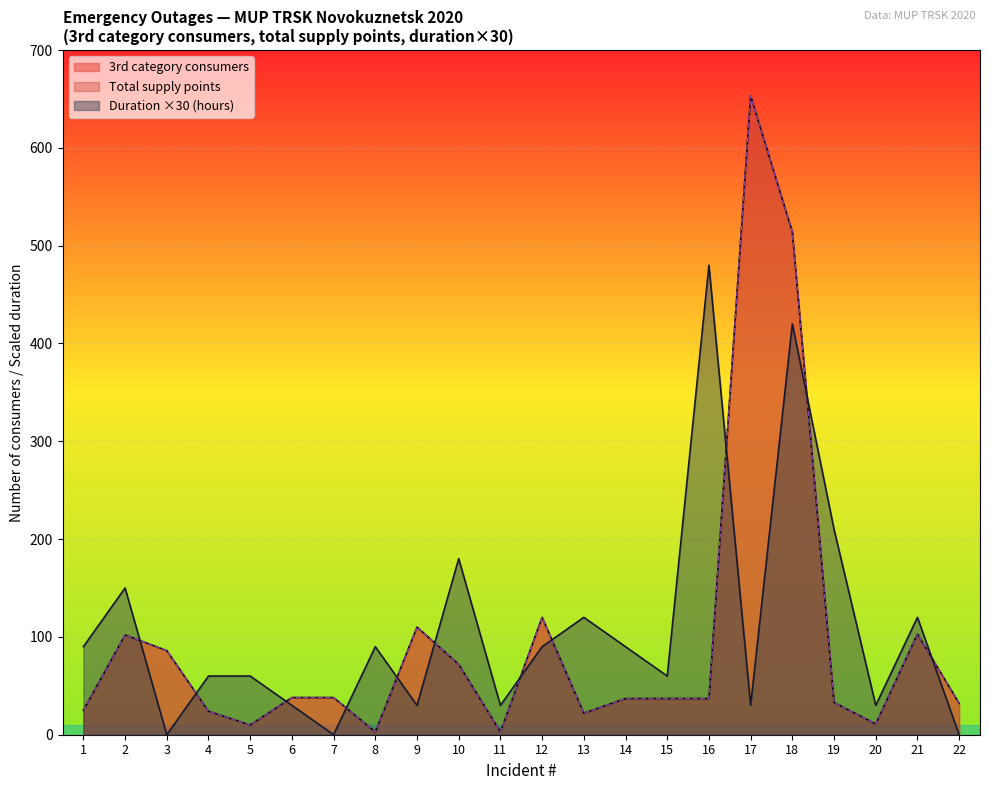

What is the value of the 3rd category consumers (col_13) point at the 16th from the left?

37